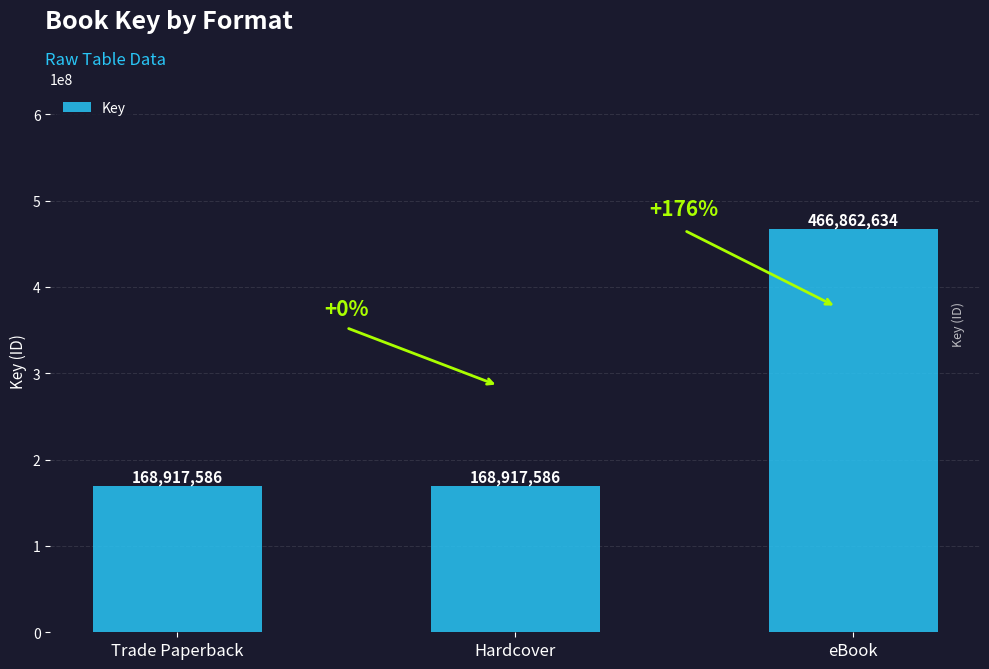

What is the sum of the values at eBook and Hardcover?

635780220